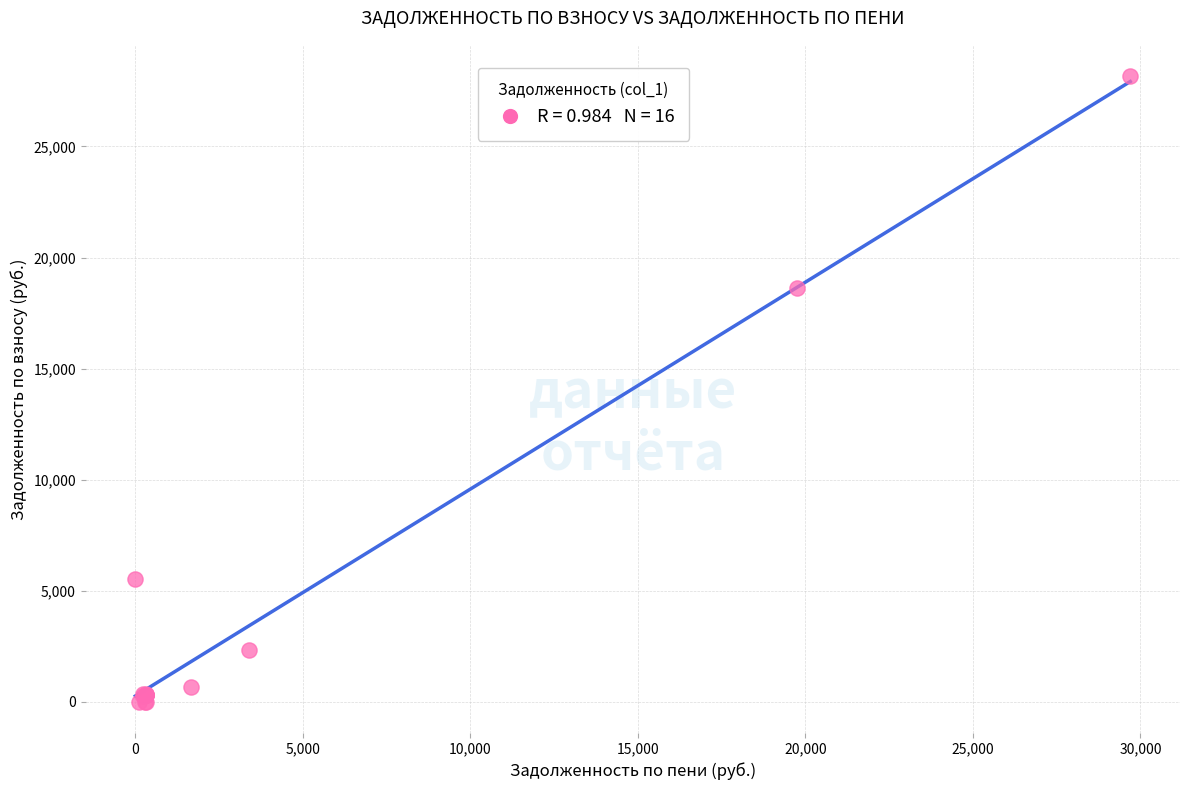

What Y value in the scatter plot is closest to 14083?

18629.9